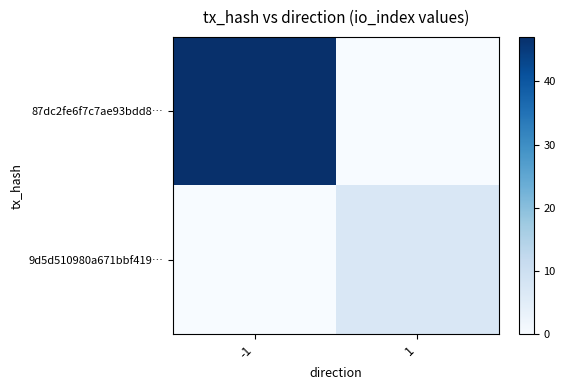

At which category is the sum across all series the highest?

-1